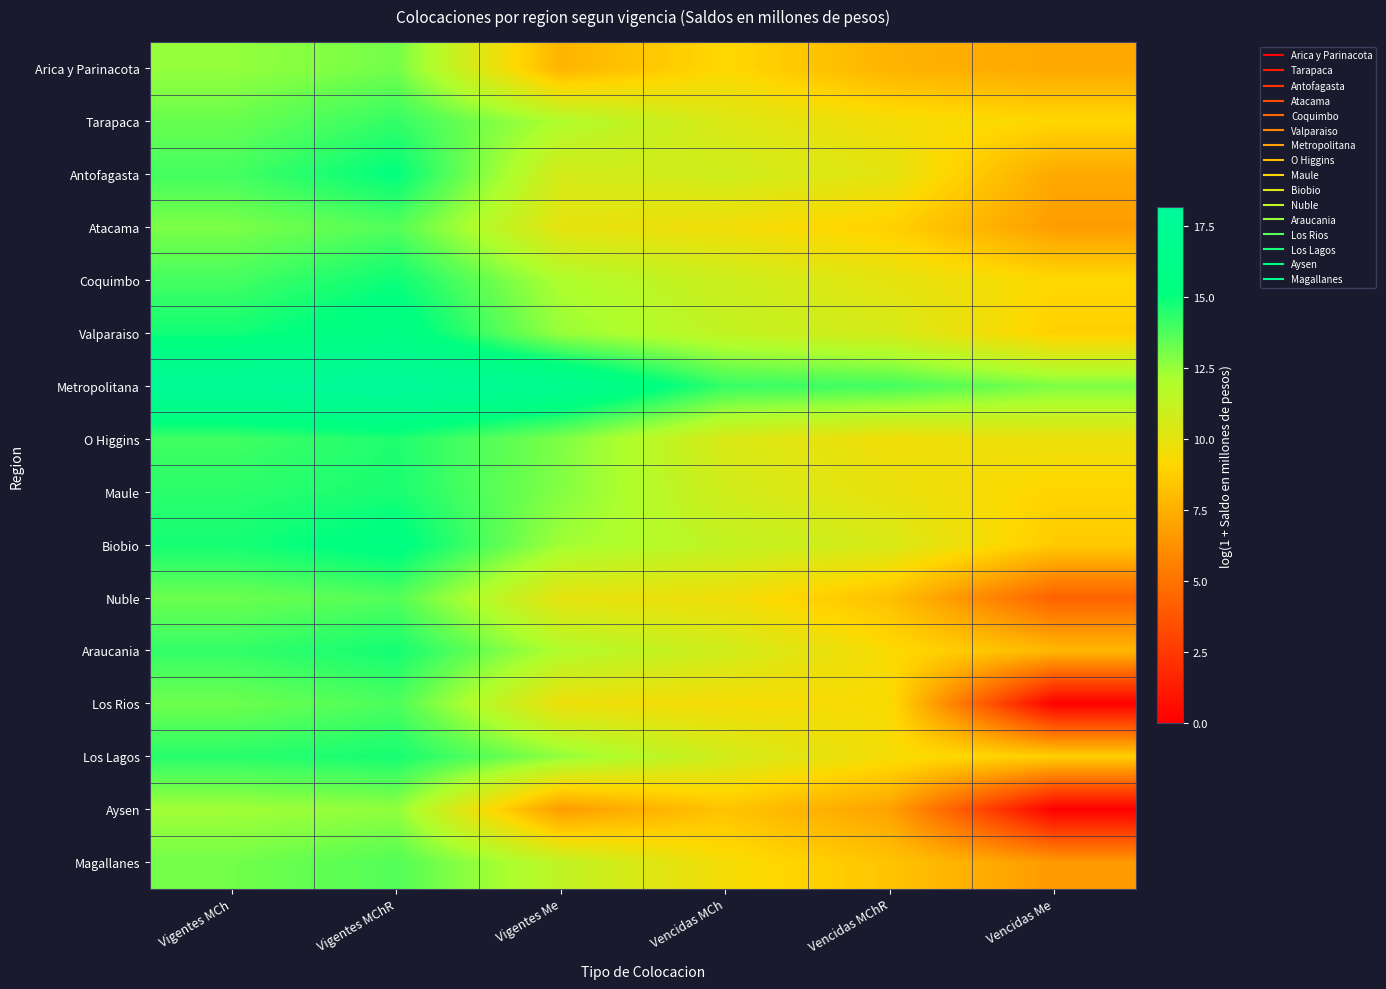

Reading right to left, extract all data points from this chart.

Arica y Parinacota: Vencidas Me=7.2	Vencidas MChR=7.6	Vencidas MCh=9.1	Vigentes Me=7.7	Vigentes MChR=13.1	Vigentes MCh=12.5
Tarapaca: Vencidas Me=9.1	Vencidas MChR=9.5	Vencidas MCh=10.4	Vigentes Me=12.0	Vigentes MChR=14.2	Vigentes MCh=13.3
Antofagasta: Vencidas Me=7.2	Vencidas MChR=10.1	Vencidas MCh=10.9	Vigentes Me=10.7	Vigentes MChR=15.1	Vigentes MCh=13.9
Atacama: Vencidas Me=6.8	Vencidas MChR=8.8	Vencidas MCh=9.6	Vigentes Me=10.0	Vigentes MChR=13.7	Vigentes MCh=13.0
Coquimbo: Vencidas Me=9.1	Vencidas MChR=10.0	Vencidas MCh=11.0	Vigentes Me=12.0	Vigentes MChR=14.9	Vigentes MCh=13.9
Valparaiso: Vencidas Me=8.8	Vencidas MChR=10.6	Vencidas MCh=11.3	Vigentes Me=12.5	Vigentes MChR=15.7	Vigentes MCh=14.8
Metropolitana: Vencidas Me=12.9	Vencidas MChR=14.0	Vencidas MCh=14.2	Vigentes Me=16.9	Vigentes MChR=18.2	Vigentes MCh=17.8
O Higgins: Vencidas Me=9.8	Vencidas MChR=9.6	Vencidas MCh=10.5	Vigentes Me=12.9	Vigentes MChR=14.6	Vigentes MCh=14.0
Maule: Vencidas Me=9.0	Vencidas MChR=9.9	Vencidas MCh=10.8	Vigentes Me=12.8	Vigentes MChR=14.7	Vigentes MCh=14.4
Biobio: Vencidas Me=8.6	Vencidas MChR=10.5	Vencidas MCh=11.3	Vigentes Me=12.3	Vigentes MChR=15.5	Vigentes MCh=14.7
Nuble: Vencidas Me=4.3	Vencidas MChR=8.2	Vencidas MCh=9.6	Vigentes Me=10.0	Vigentes MChR=13.7	Vigentes MCh=13.2
Araucania: Vencidas Me=7.8	Vencidas MChR=9.3	Vencidas MCh=10.8	Vigentes Me=11.9	Vigentes MChR=14.8	Vigentes MCh=14.2
Los Rios: Vencidas Me=0.0	Vencidas MChR=9.3	Vencidas MCh=9.4	Vigentes Me=9.7	Vigentes MChR=13.8	Vigentes MCh=13.2
Los Lagos: Vencidas Me=8.8	Vencidas MChR=9.4	Vencidas MCh=10.8	Vigentes Me=12.6	Vigentes MChR=14.7	Vigentes MCh=14.4
Aysen: Vencidas Me=0.0	Vencidas MChR=7.0	Vencidas MCh=8.3	Vigentes Me=6.7	Vigentes MChR=12.6	Vigentes MCh=12.3
Magallanes: Vencidas Me=6.6	Vencidas MChR=8.3	Vencidas MCh=9.4	Vigentes Me=11.4	Vigentes MChR=13.7	Vigentes MCh=13.1